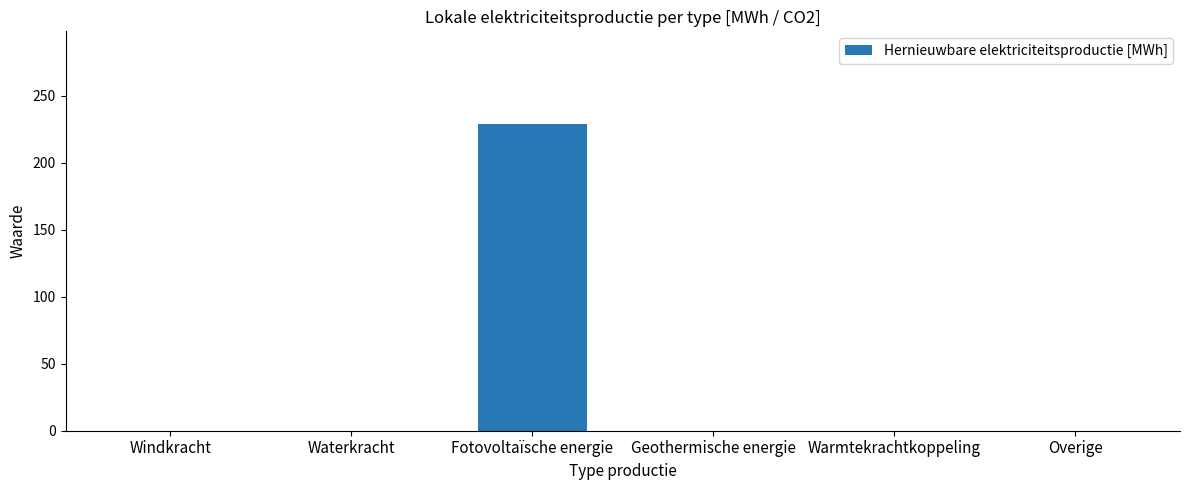

What is the change in value from Waterkracht to Fotovoltaïsche energie?

+229.4